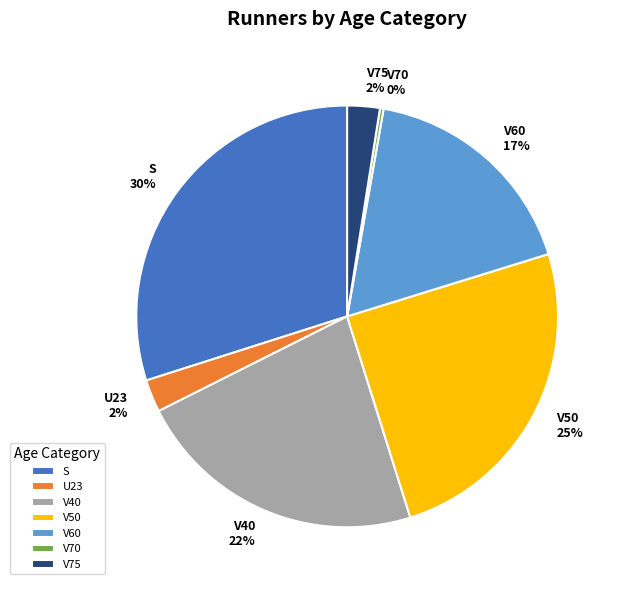

Combined, do V60 and V75 account for over 50%?

No